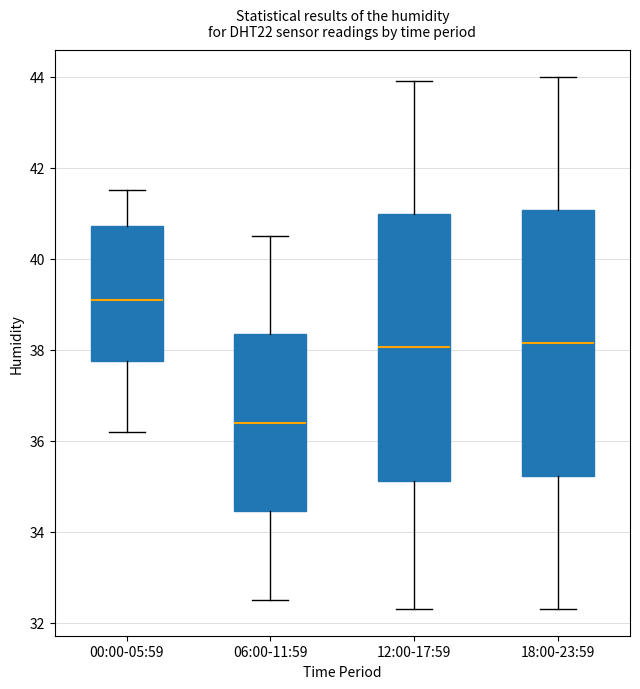

Where is the lower edge of the box for 00:00-05:59 on the y-axis? The values are not printed on the chart, so give them approximately, as read against the axis.

37.8